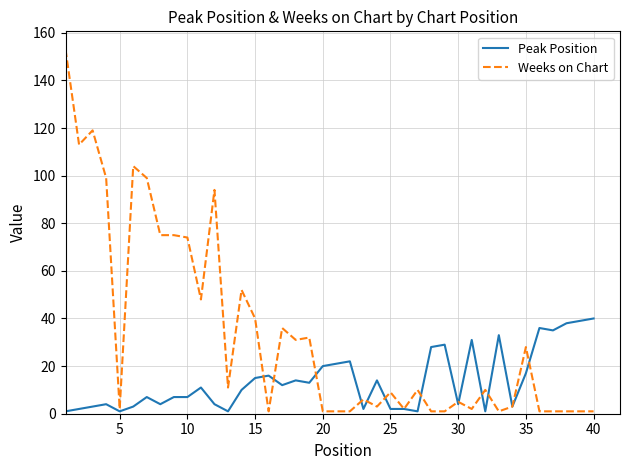

Rank the series by their maximum value, from lowest to highest.

Peak Position, Weeks on Chart